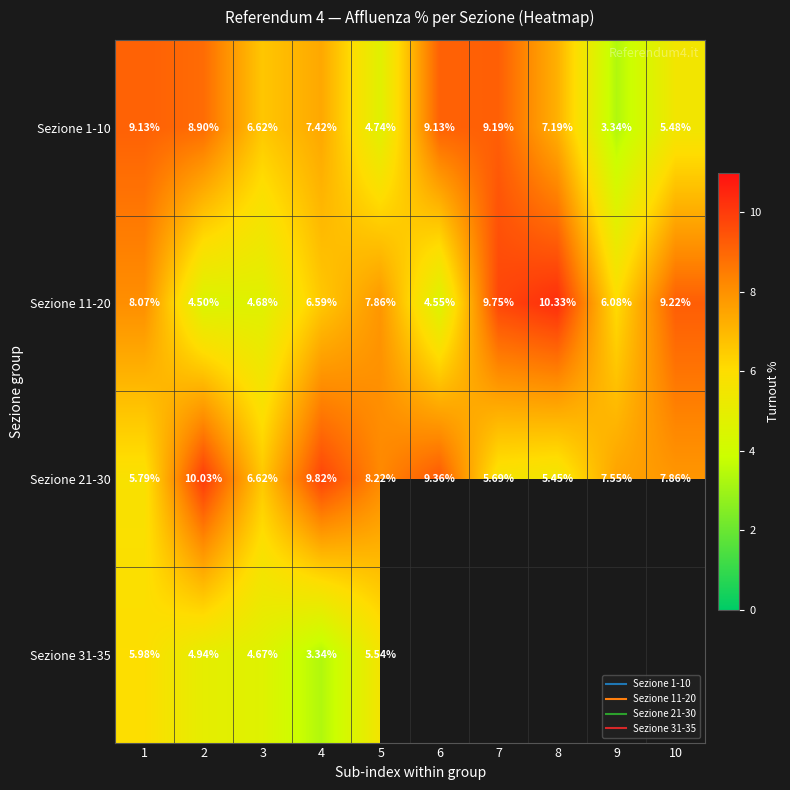

Where is Sezione 31-35 nearest to the value 4?

4